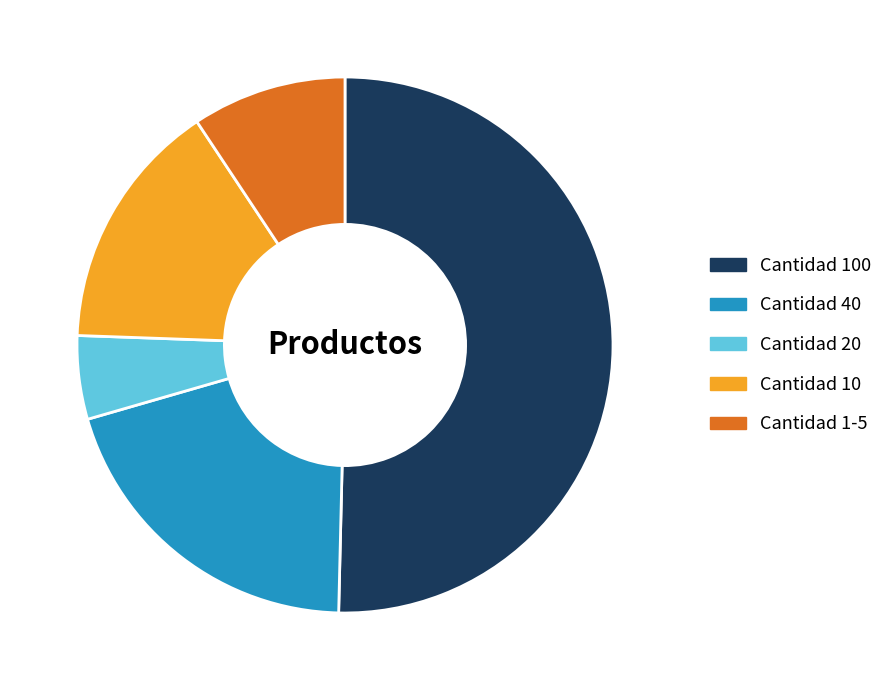

How many segments does this pie chart have?

5